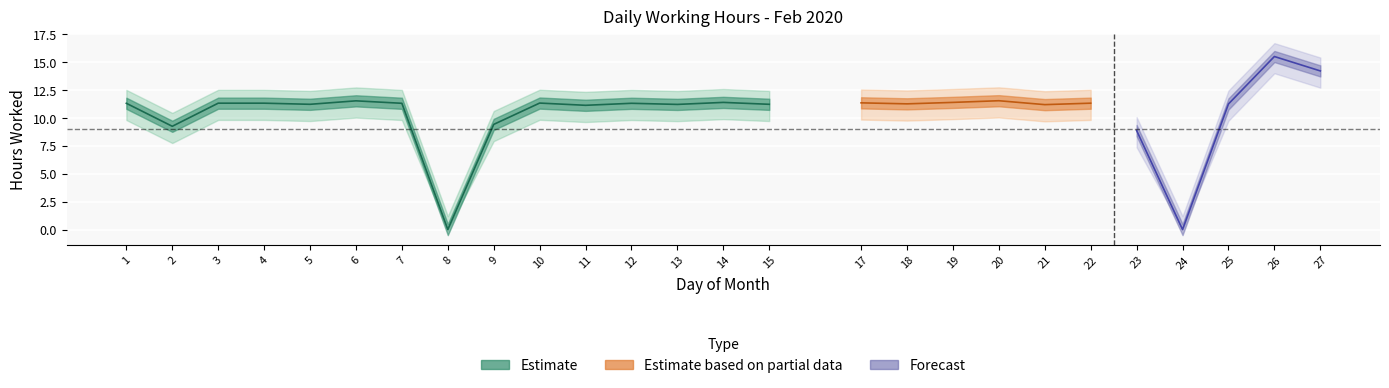

The chart shows a value of 11.4 at 19. True or false?

True